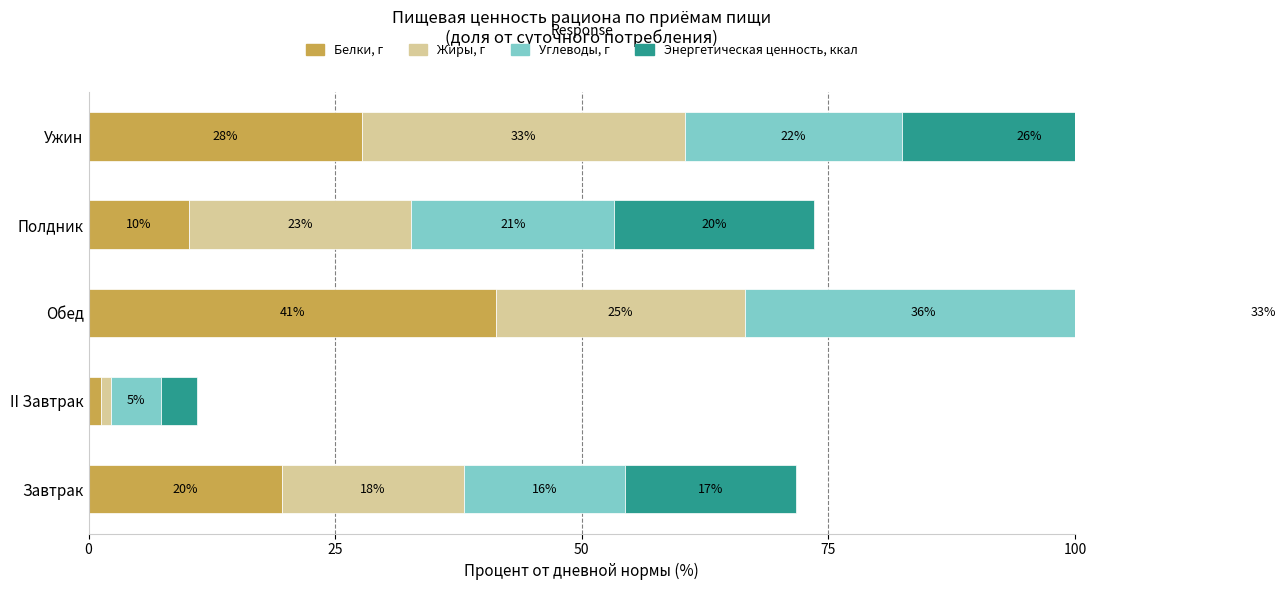

How many groups of bars are there?

5